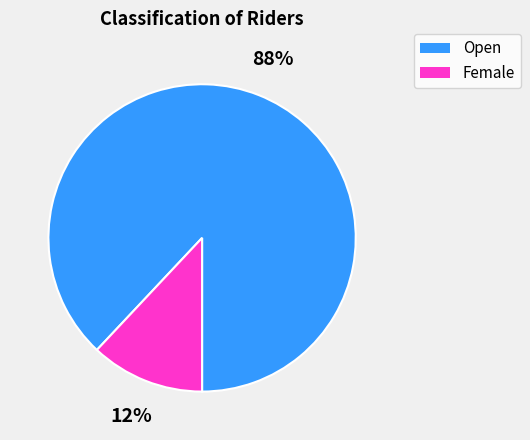

How many segments does this pie chart have?

2